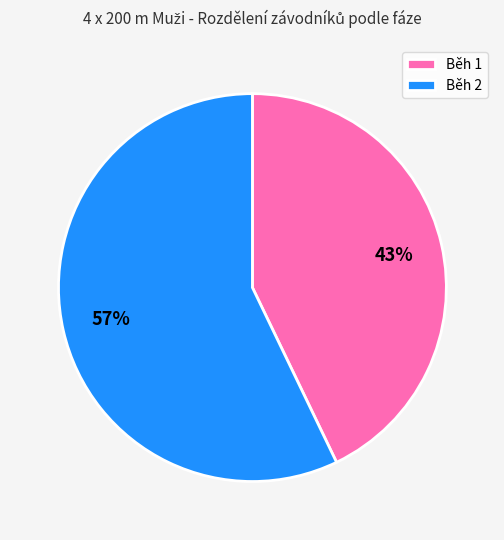

Combined, do Běh 1 and Běh 2 account for over 50%?

Yes